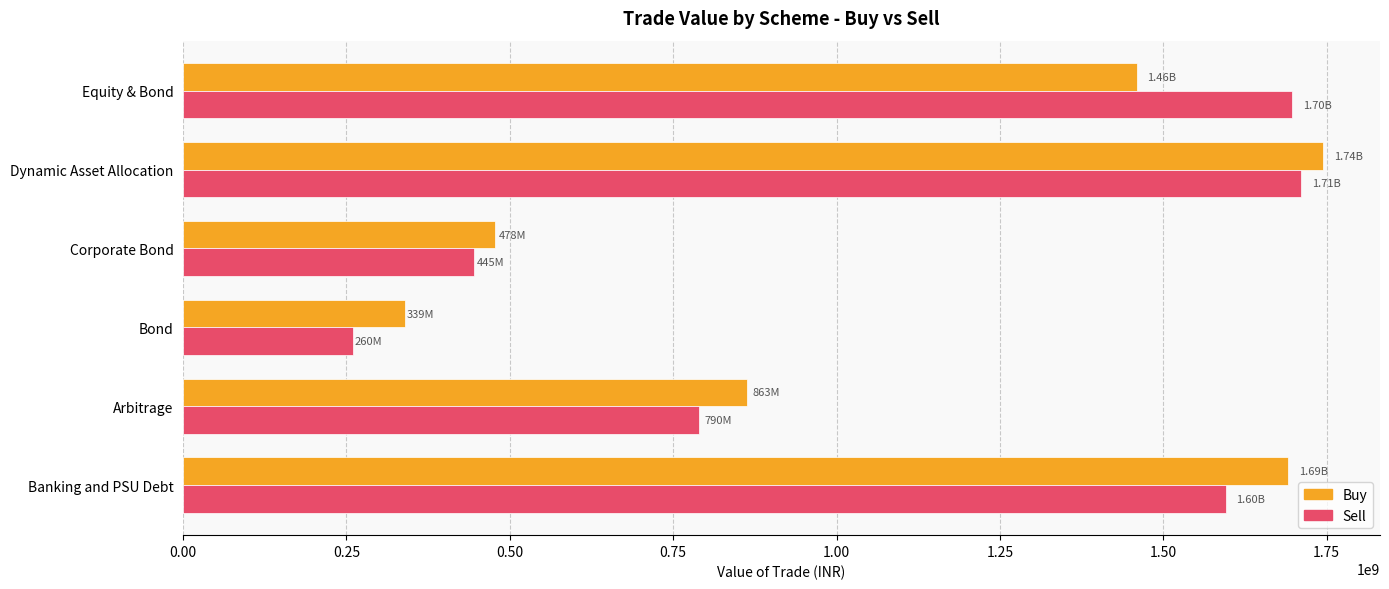

Which series has the largest range (max minus min)?

Sell